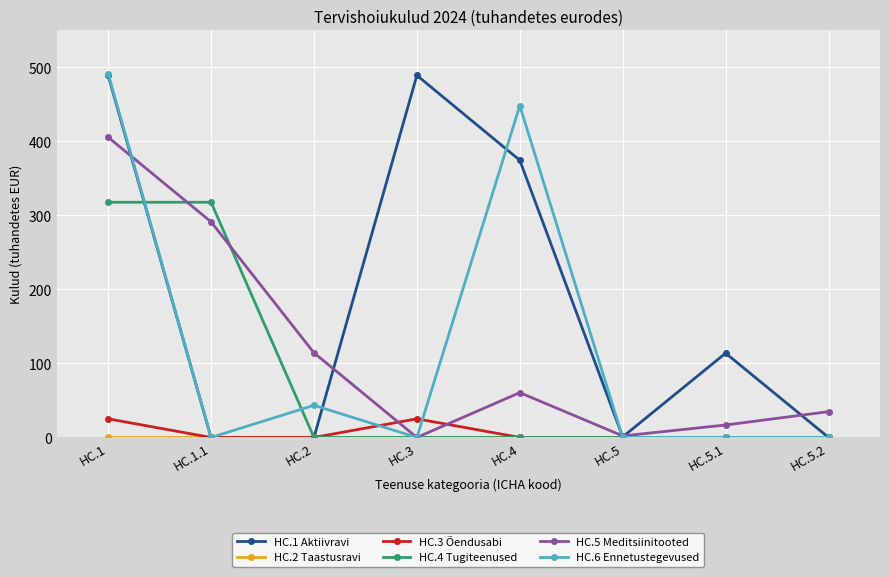

The value of HC.6 Ennetustegevused at HC.5.2 is 153.0. True or false?

False